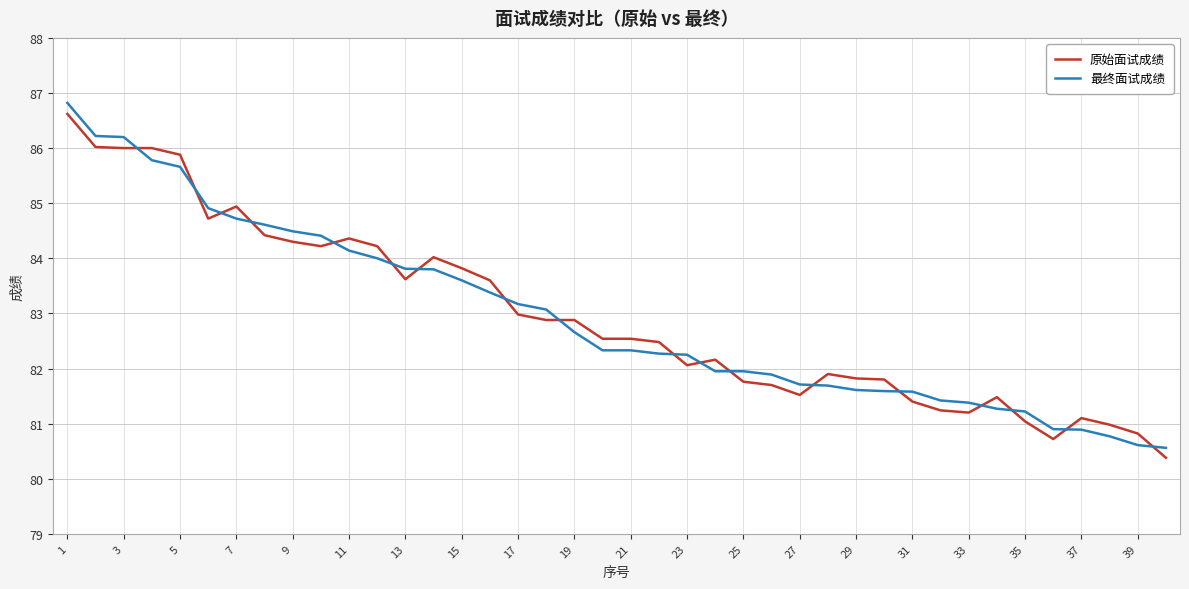

True or false: 原始面试成绩 and 最终面试成绩 cross at least once.

True